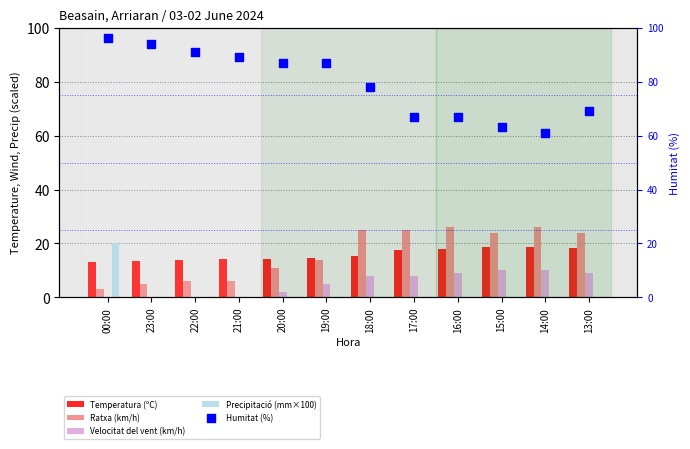

What are all the series names shown in the legend?

Temperatura (ºC), Ratxa (km/h), Velocitat del vent (km/h), Precipitació (mm×100), Humitat (%)